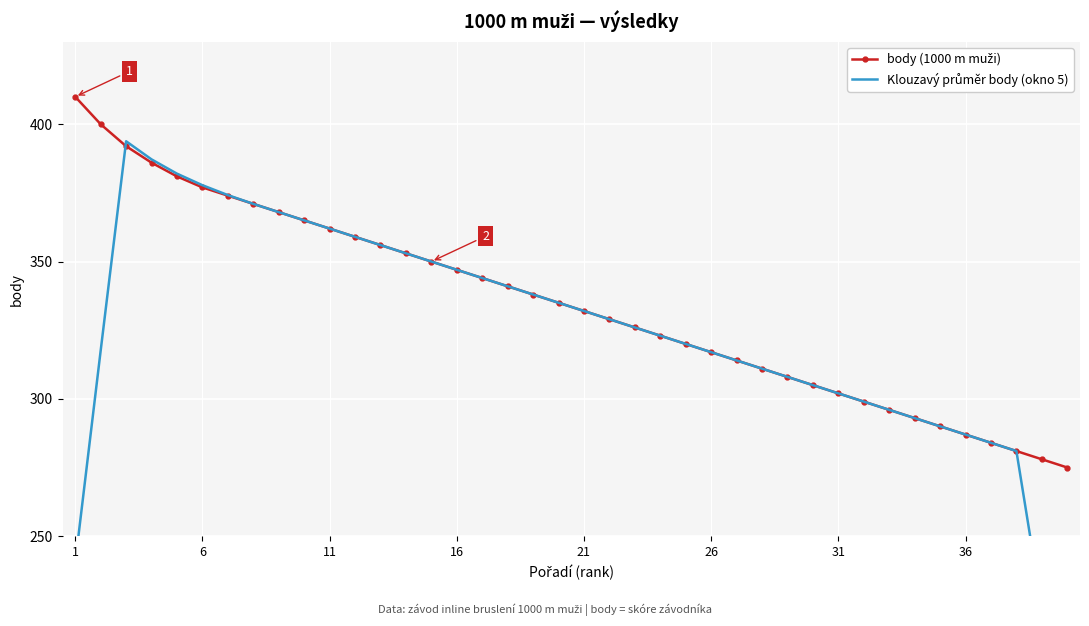

What is the maximum value for body (1000 m muži)?

410.0